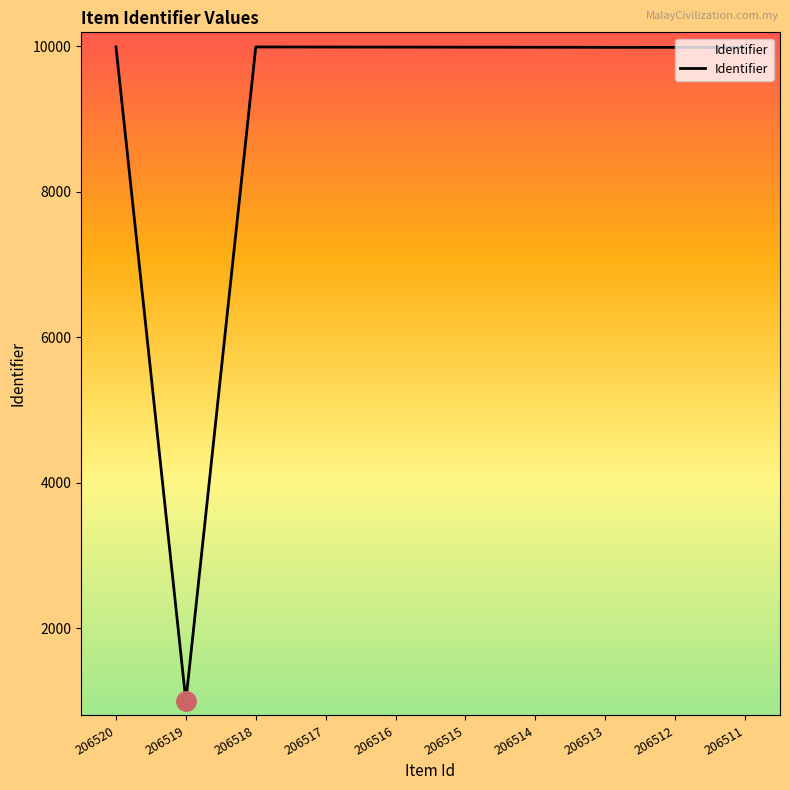

Does the chart display data point markers on the line(s)?

No